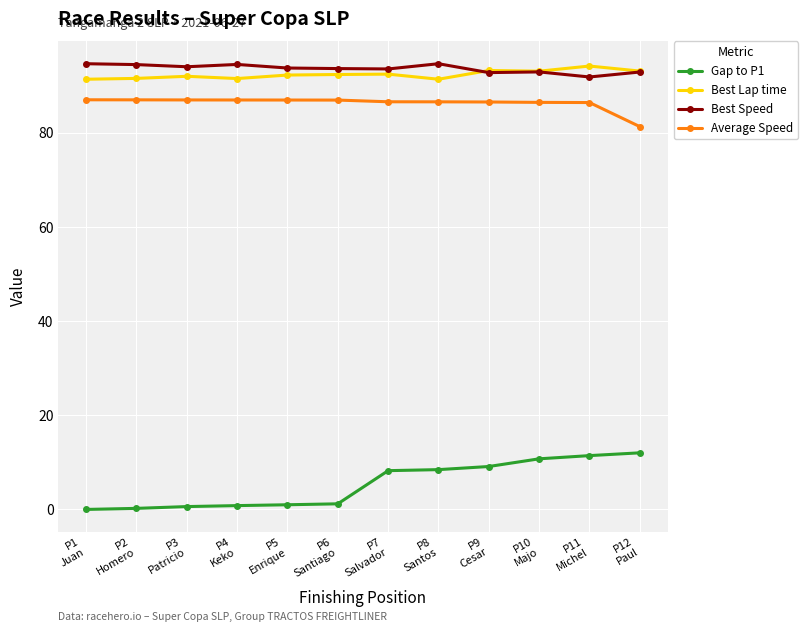

In Best Speed, how many points are higher than both neighbors (excluding endpoints)?

3